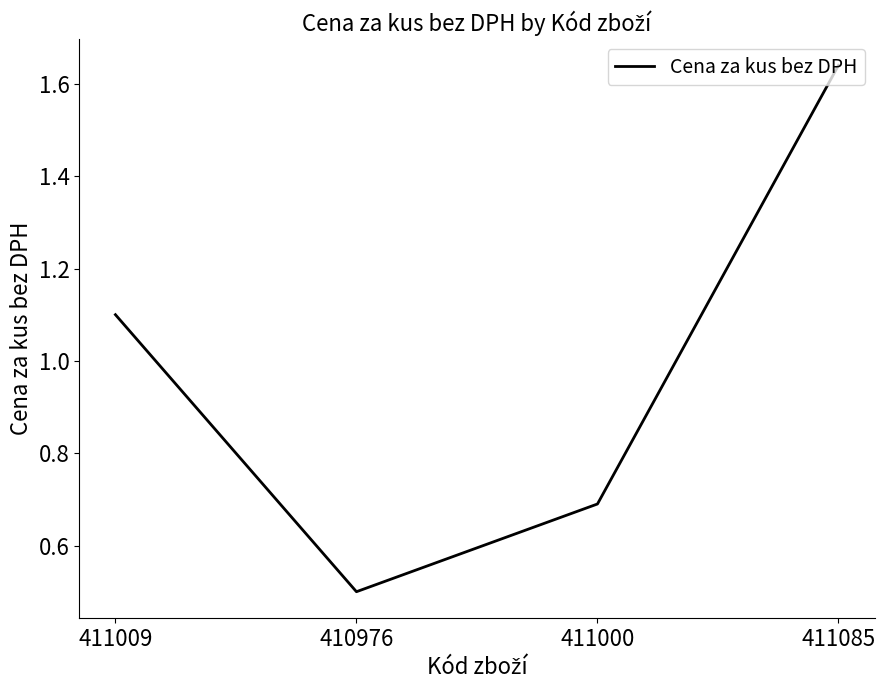

How many interior local valleys (lower than both neighbors) does the data have?

1